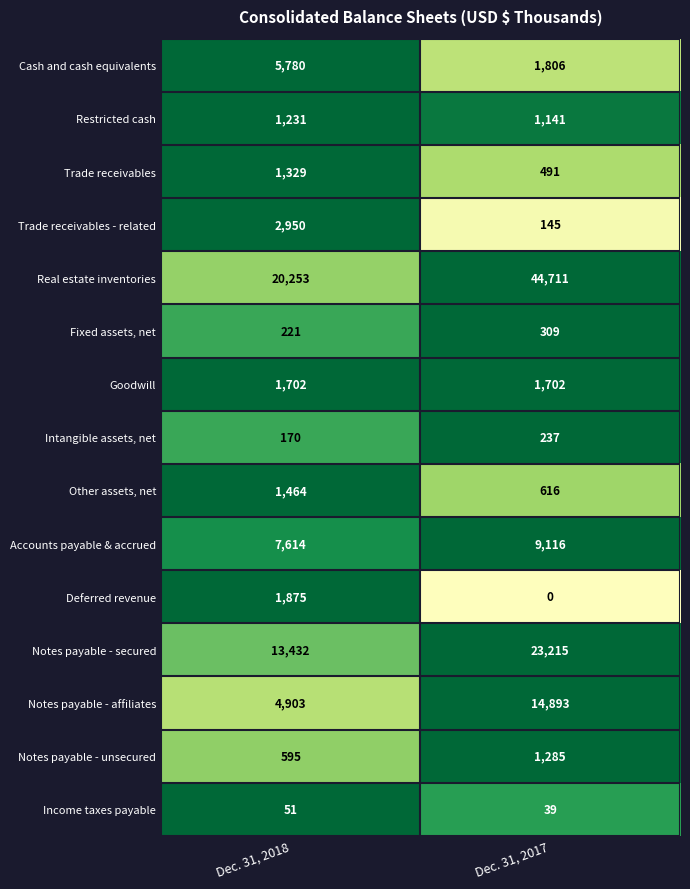

What is the difference between the maximum and minimum values in the Notes payable - affiliates series?

9990